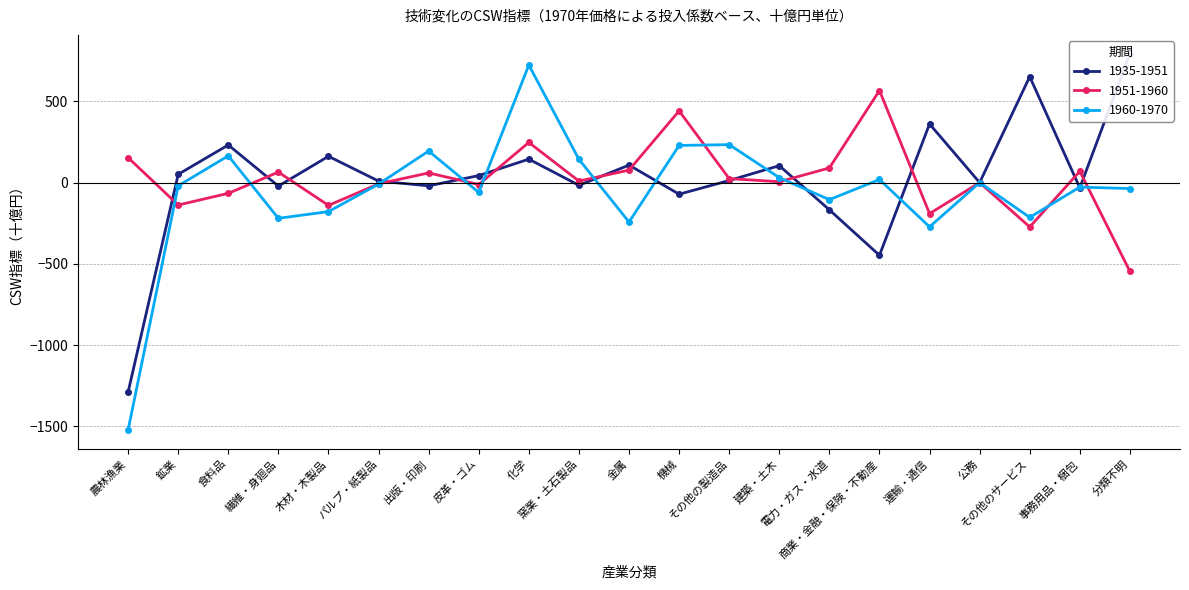

What position from the left is 公務?

18